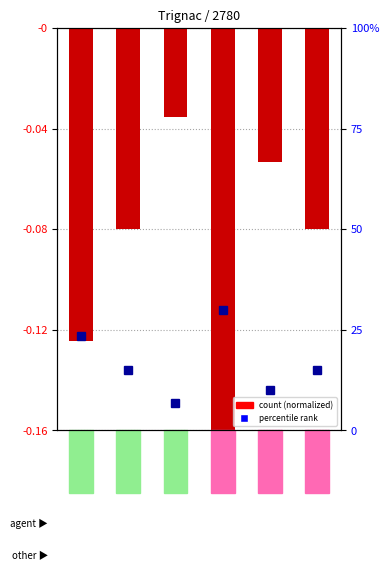

The chart shows a value of -0.0 at NN. True or false?

False